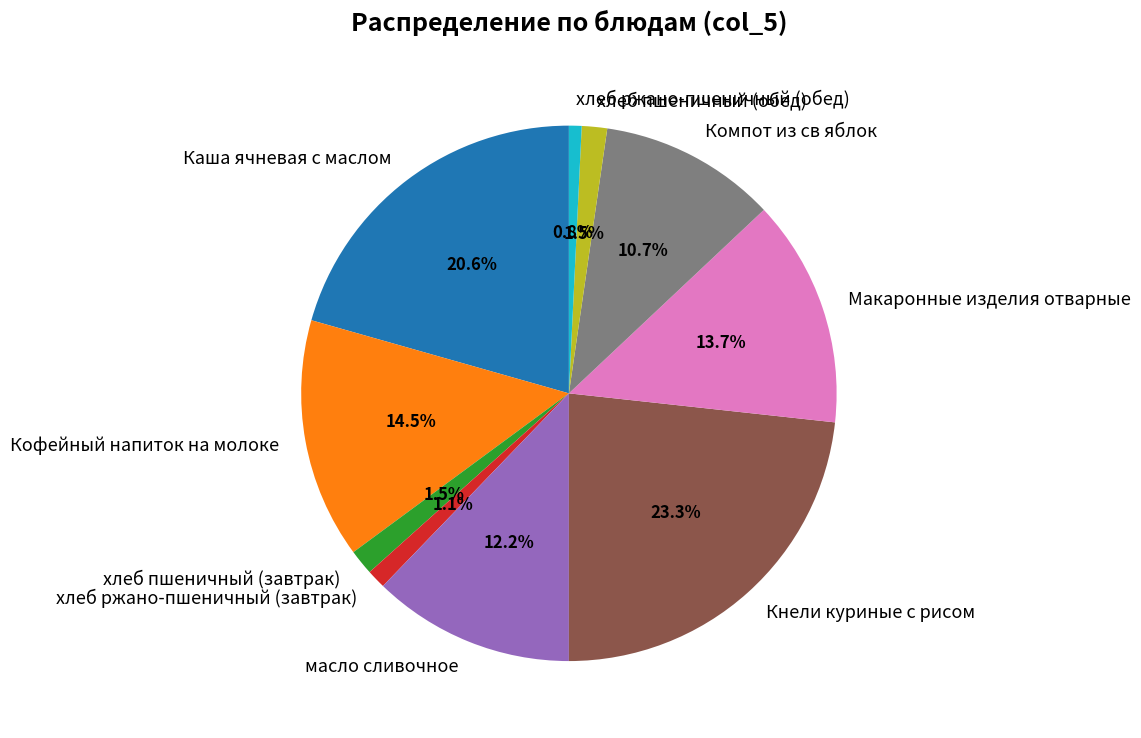

Approximately how many times larger is the value at хлеб пшеничный (обед) compared to Макаронные изделия отварные?

0.1